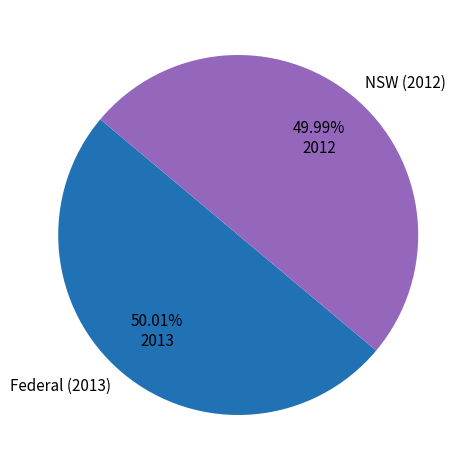

Is there any slice that represents more than half of the pie?

Yes